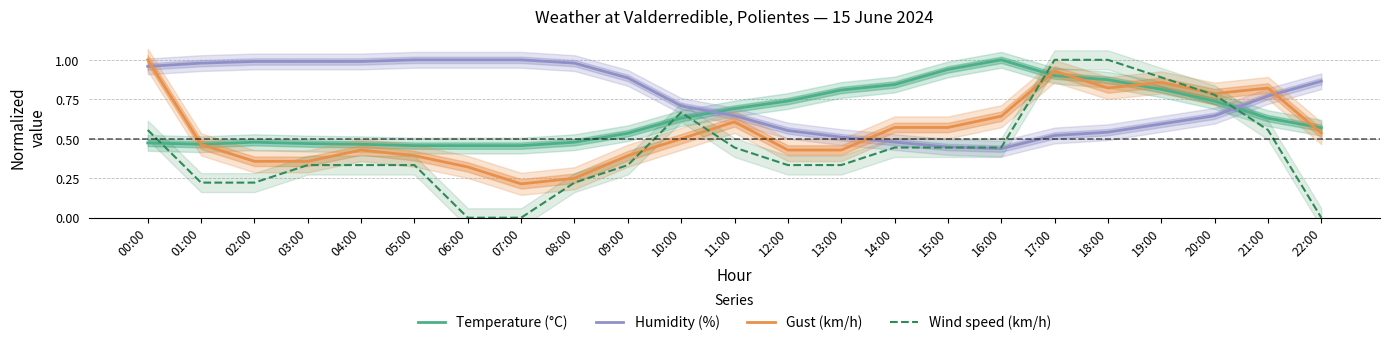

How many lines are shown in the chart?

4